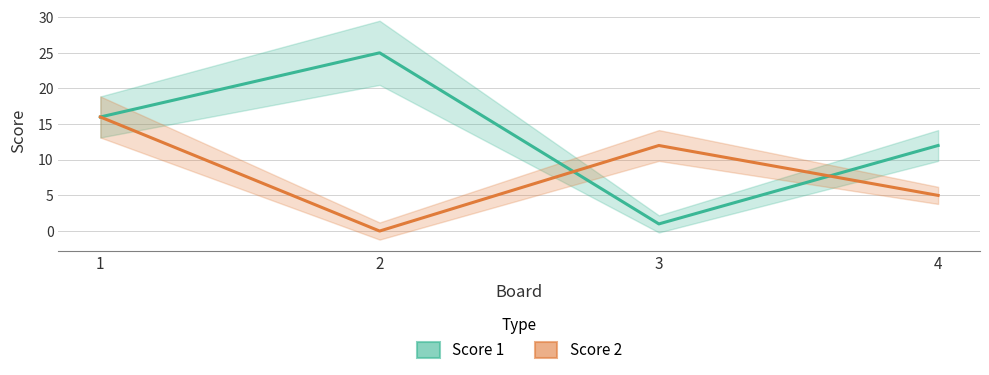

Which label corresponds to the largest value in the chart?

2